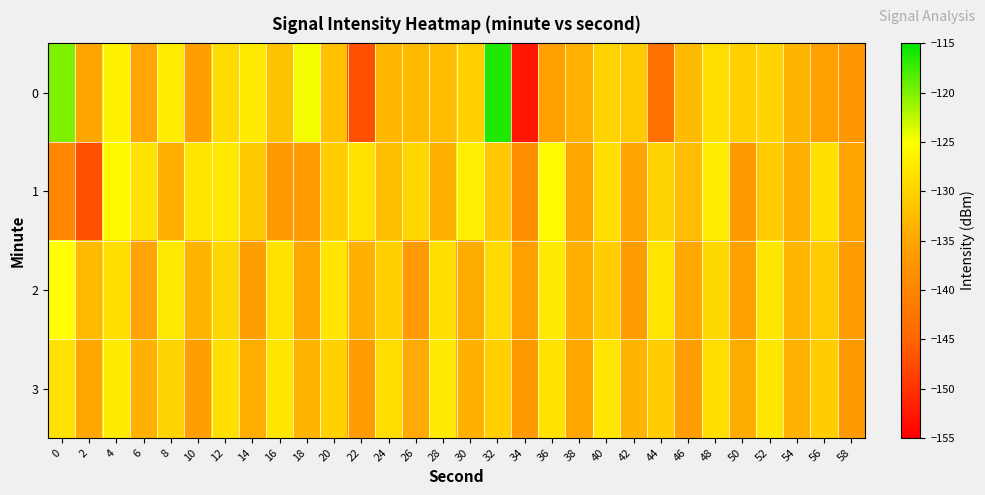

At which category is the sum across all series the highest?

32